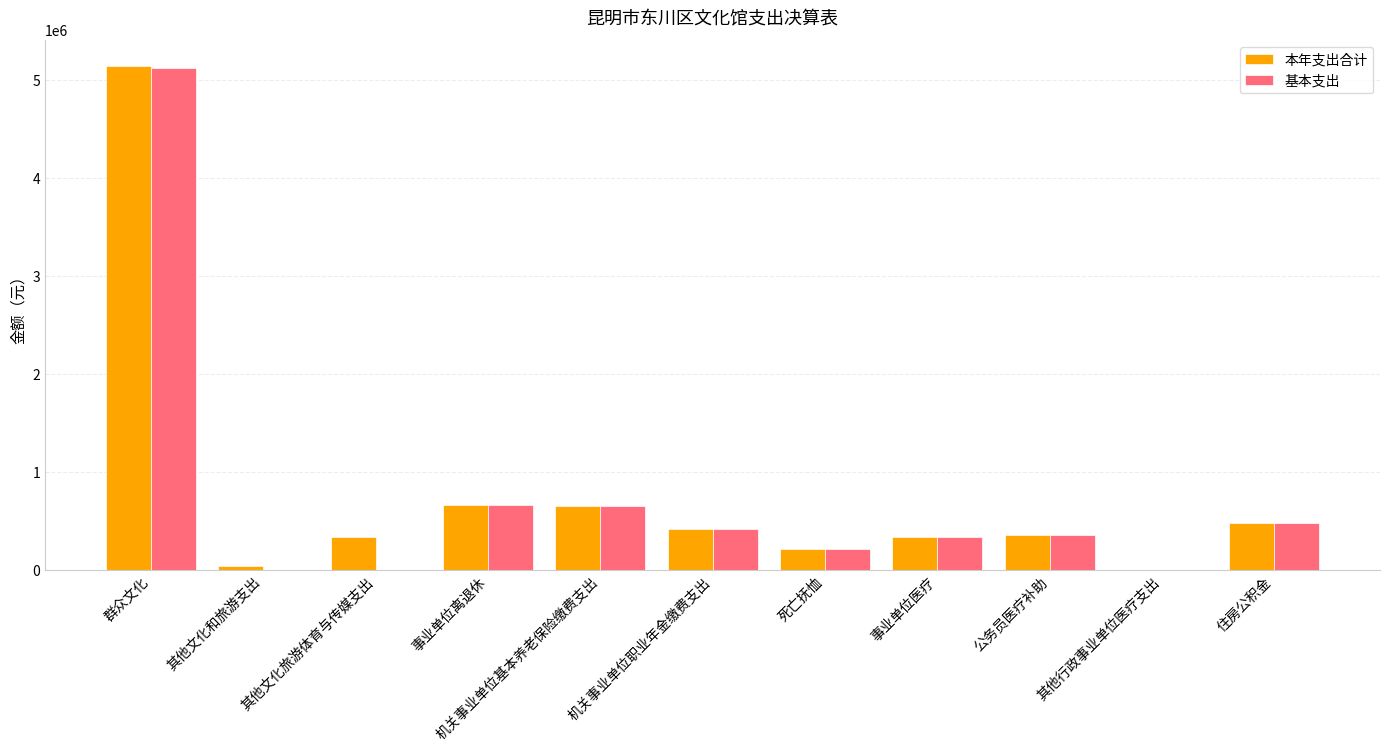

What is the sum of the 本年支出合计 values at 群众文化 and 事业单位离退休?

5807640.0